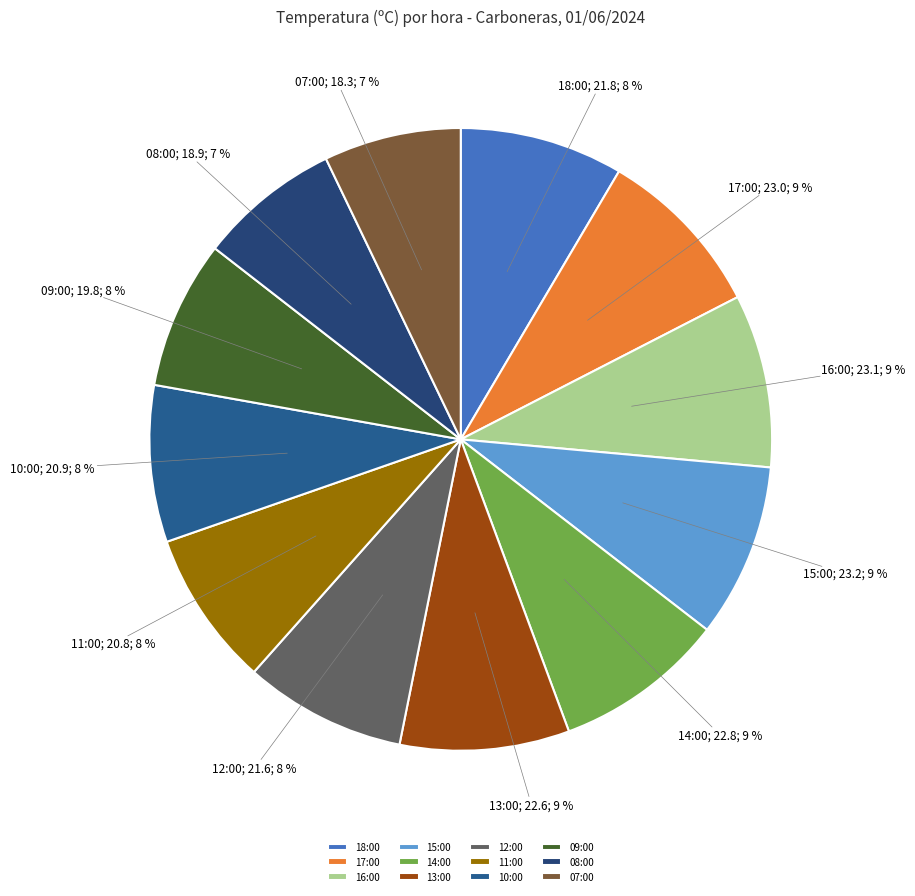

Which category has the smallest portion of the pie?

07:00